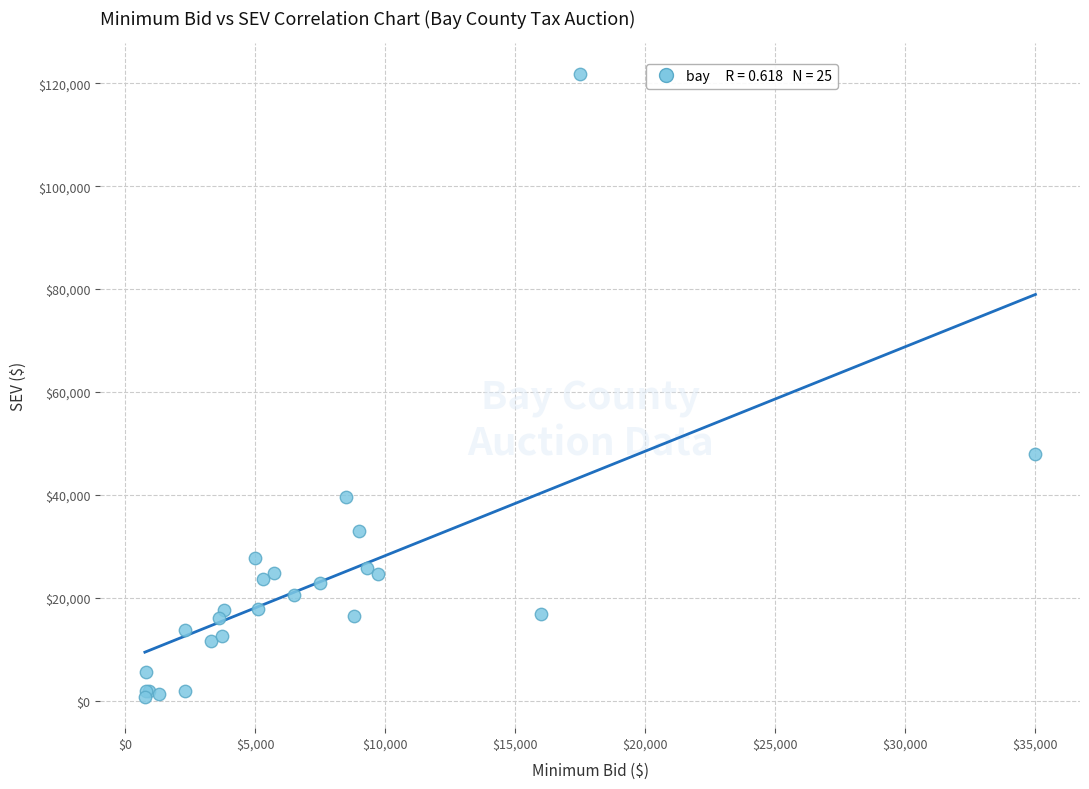

What Y value in the scatter plot is closest to 61225?

47950